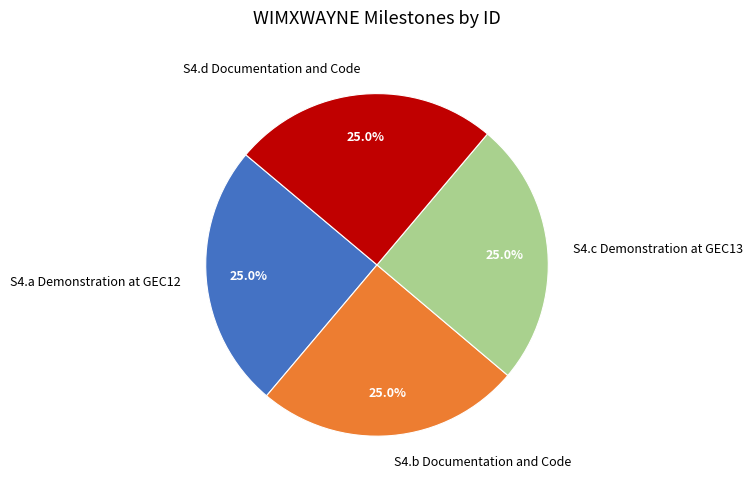

How many segments does this pie chart have?

4